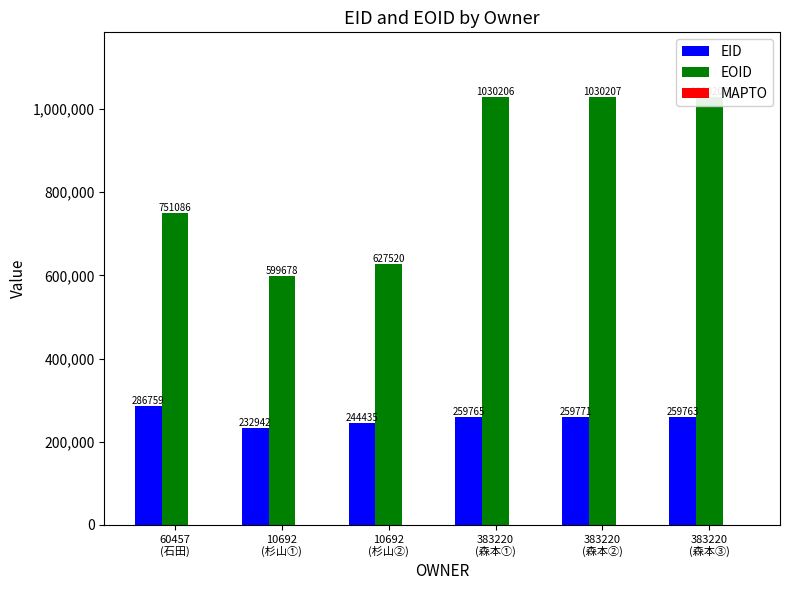

True or false: EOID has a value of 1030208 at 383220
(森本③).

True